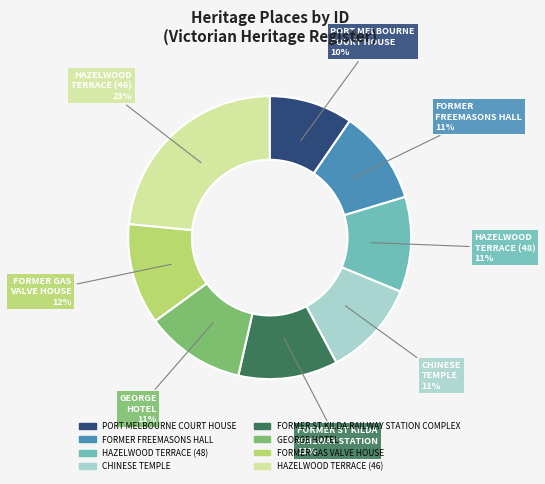

Which has a higher value, CHINESE TEMPLE or HAZELWOOD TERRACE (46)?

HAZELWOOD TERRACE (46)